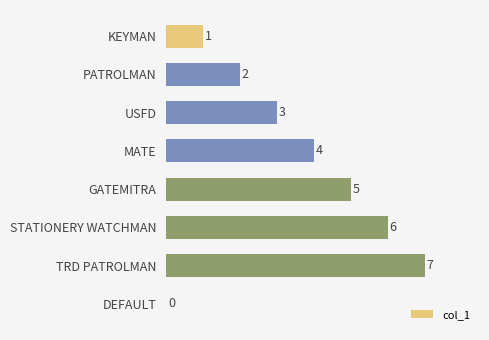

Reading bottom to top, list all the values displayed in this chart.

DEFAULT=0	TRD PATROLMAN=7	STATIONERY WATCHMAN=6	GATEMITRA=5	MATE=4	USFD=3	PATROLMAN=2	KEYMAN=1